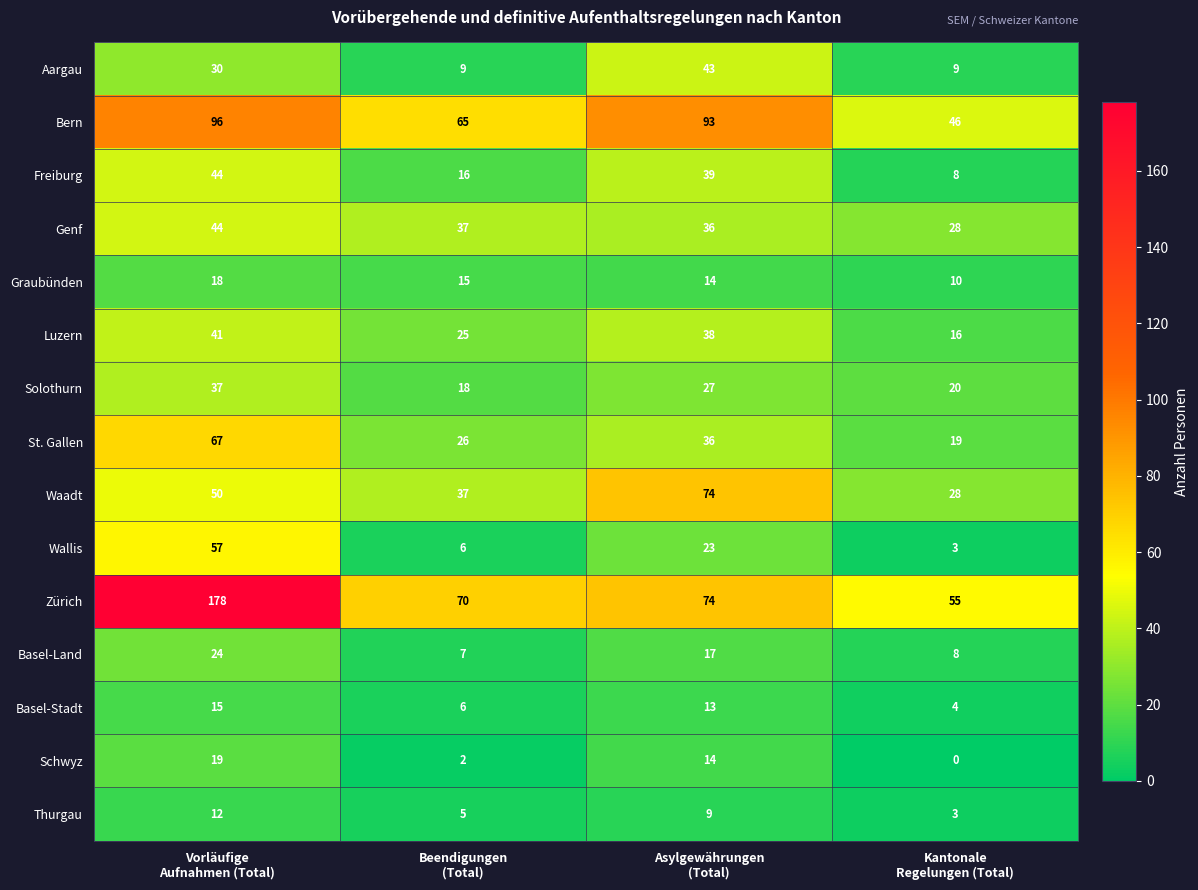

How many series are shown in this chart?

15